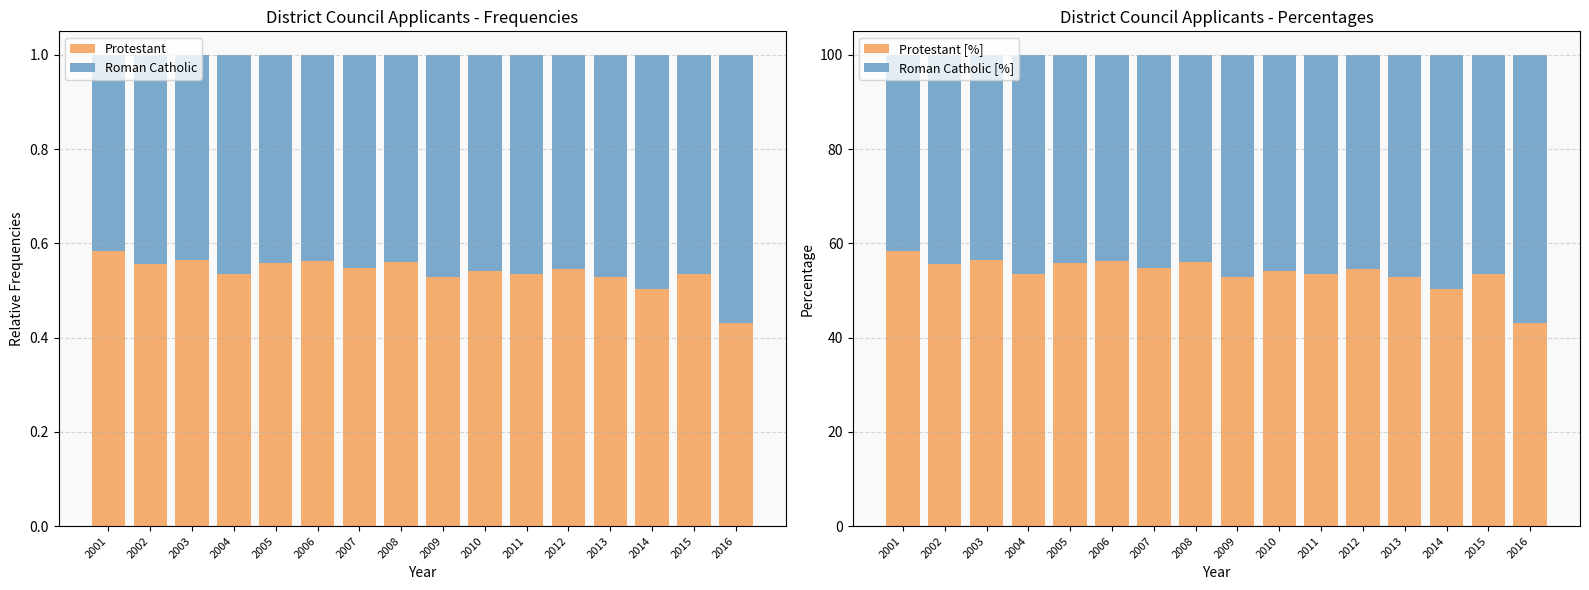

Which has a higher value, 2016 or 2006?

2006